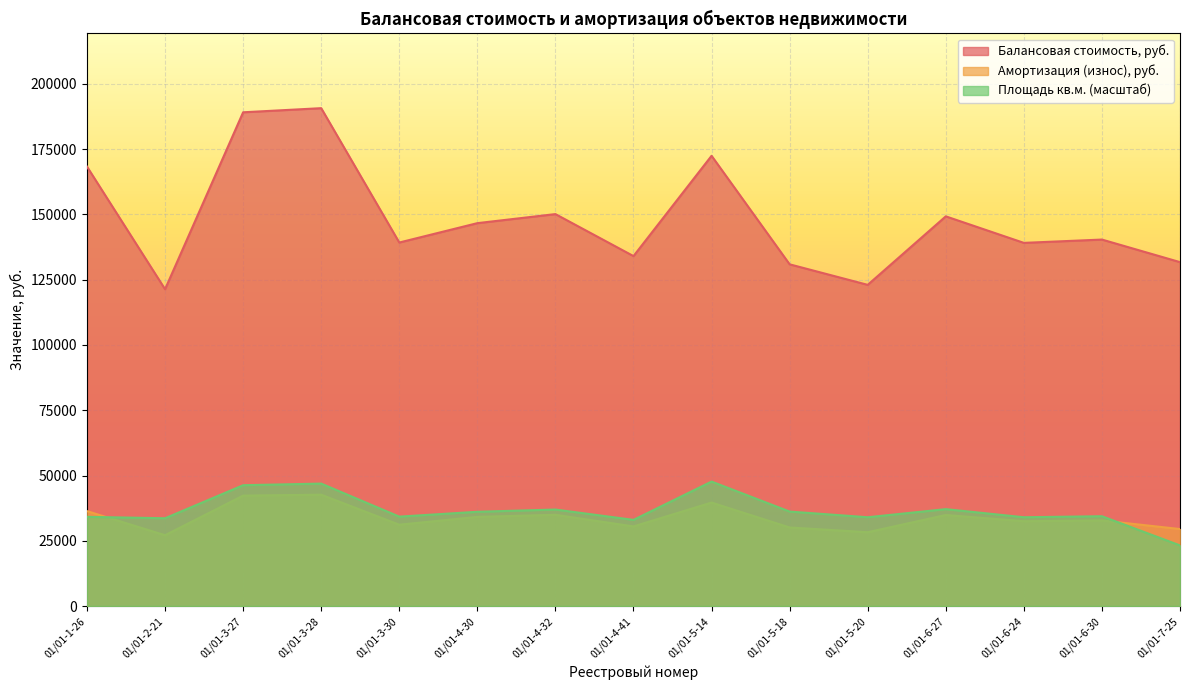

Rank the series at 01/01-5-14 from highest to lowest value.

Балансовая стоимость, руб., Площадь кв.м. (масштаб), Амортизация (износ), руб.